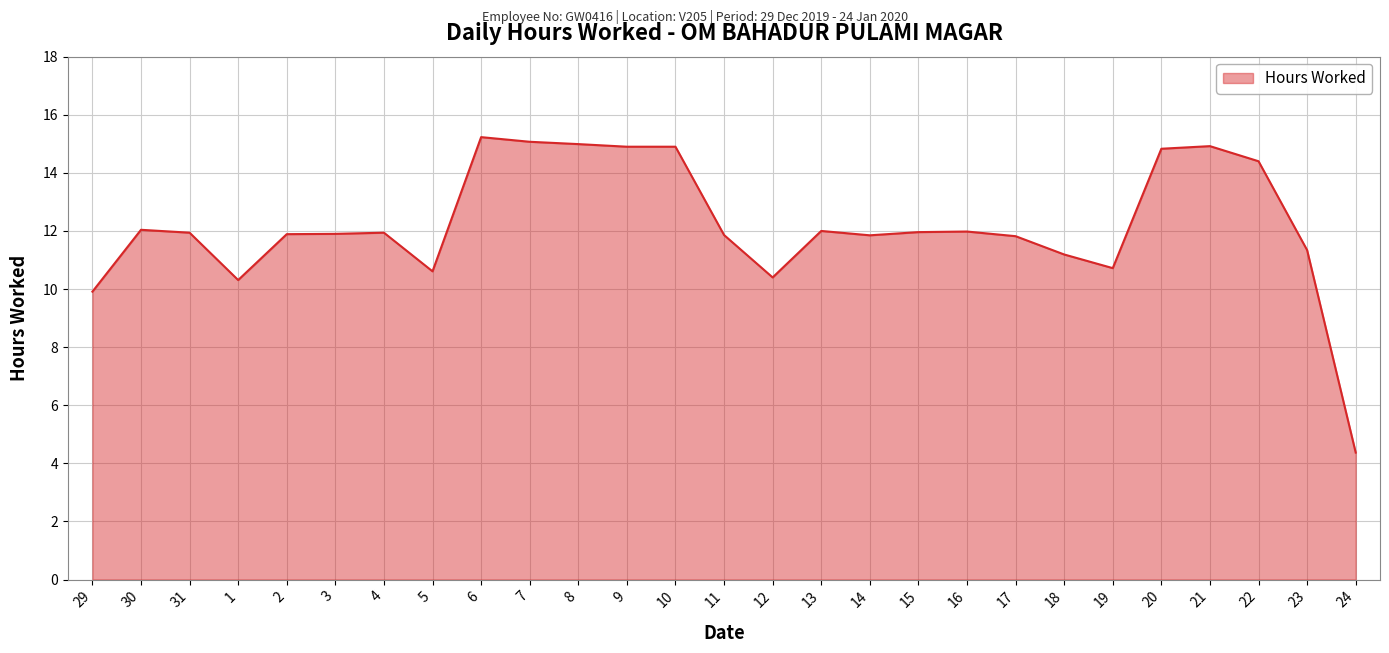

What position from the right is 9?

16